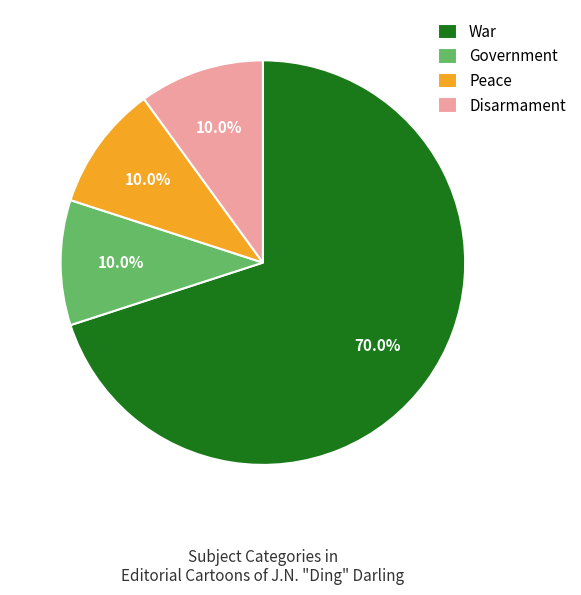

How many slices are in this pie chart?

4